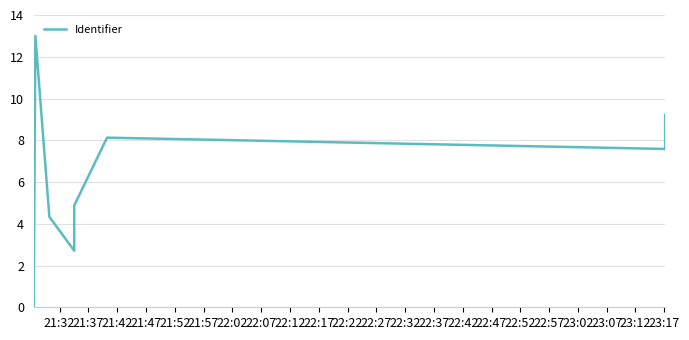

Reading right to left, list all the values displayed in this chart.

9.2	7.6	8.1	4.9	2.7	4.3	13.0	0.0